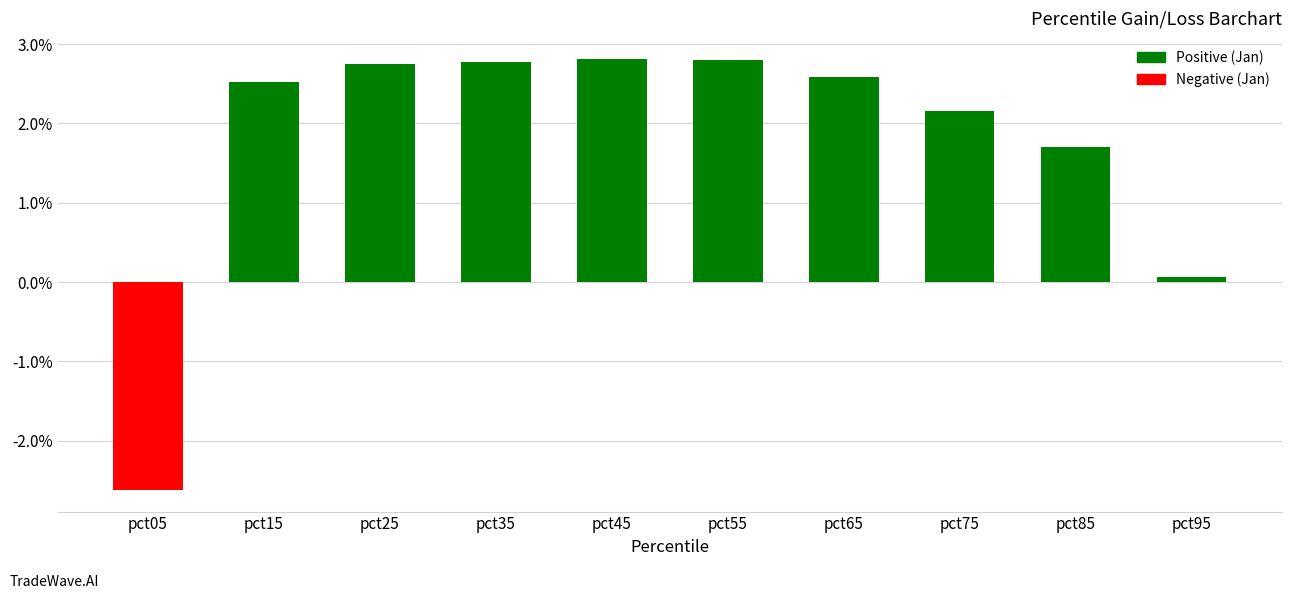

The value at pct15 is 4.4. True or false?

False